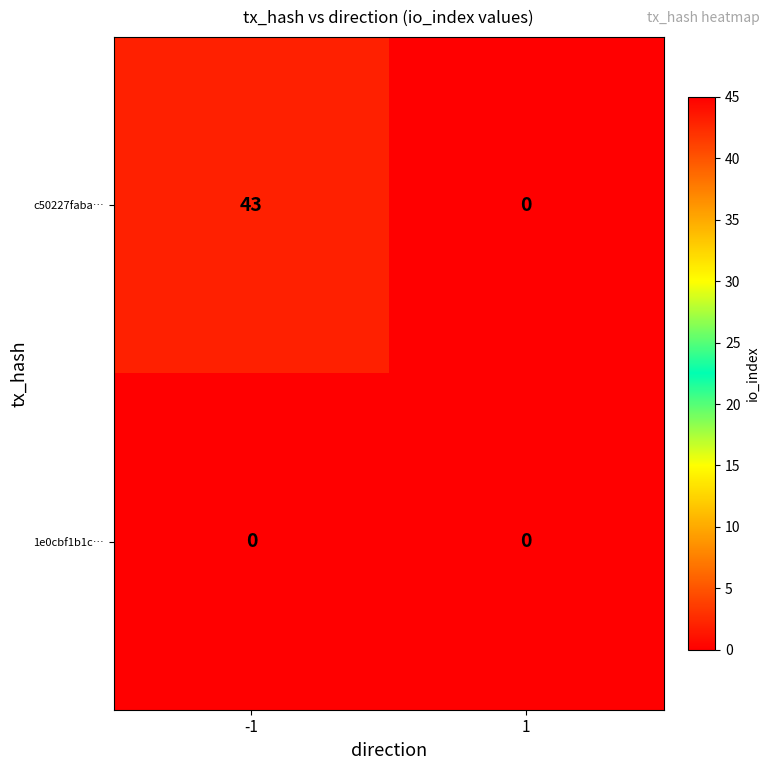

What is the difference between the maximum and minimum values in the c50227faba… series?

43